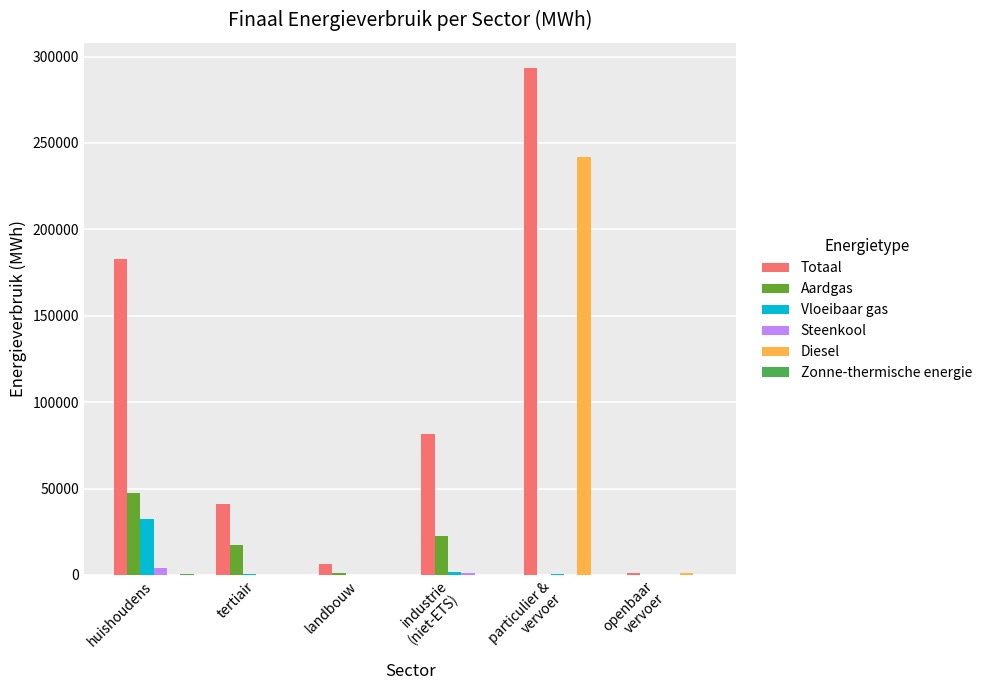

The Totaal series shows 250918.4 at huishoudens. True or false?

False